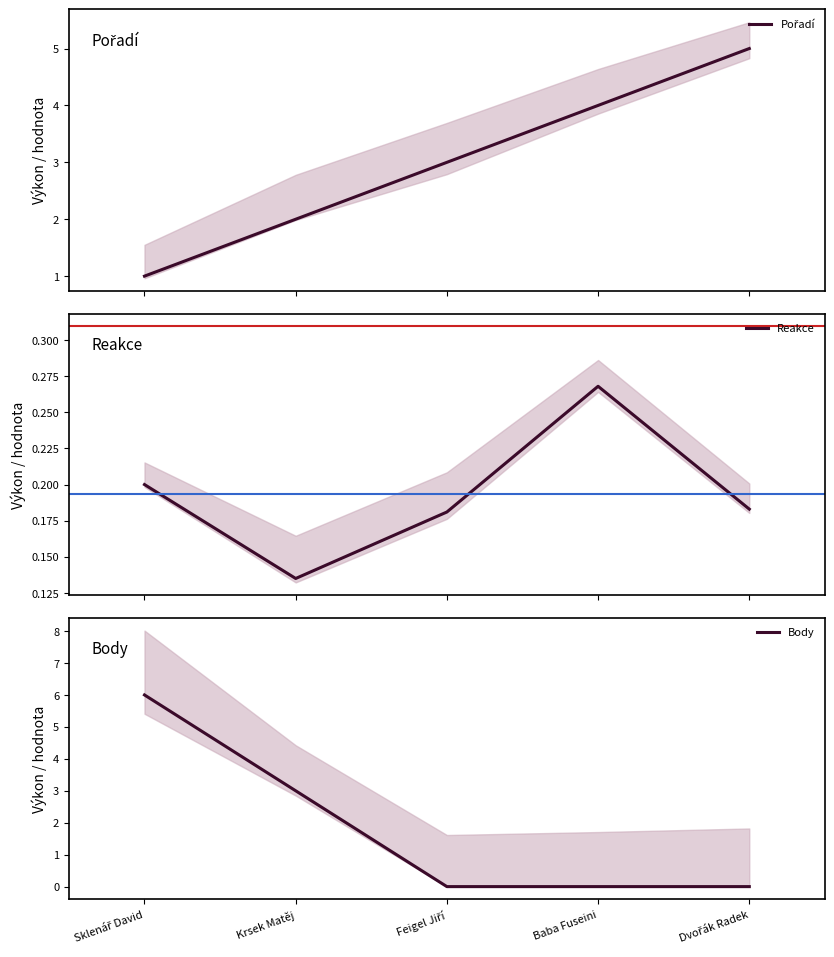

At which category is the sum across all series the highest?

Sklenář David